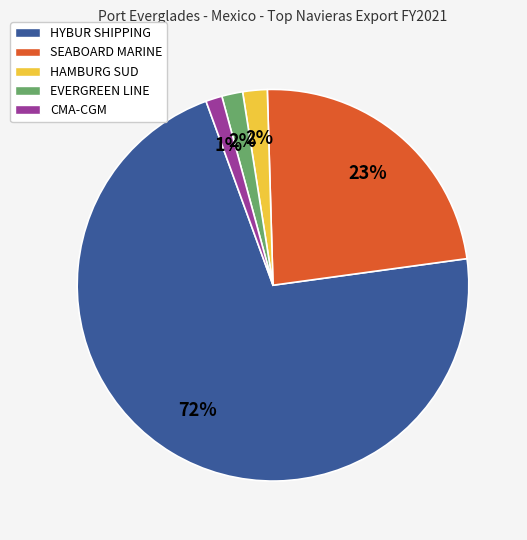

What percentage is the CMA-CGM slice, to the nearest percent?

1%